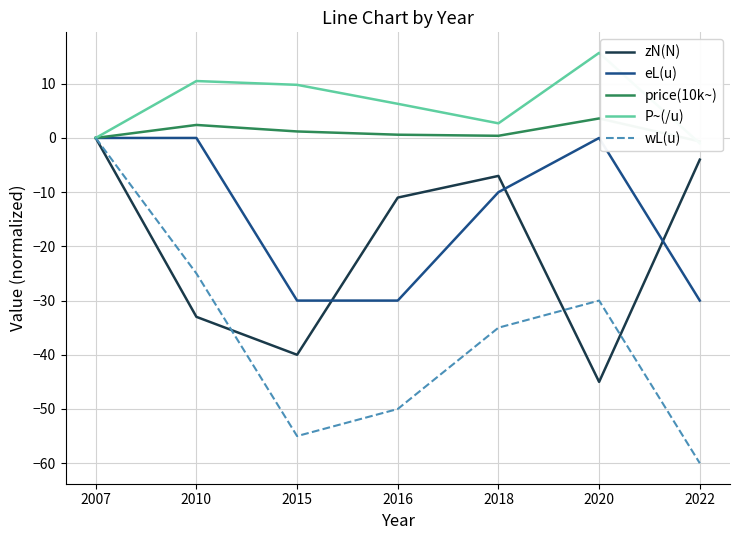

Which category has the highest value across all series?

2020